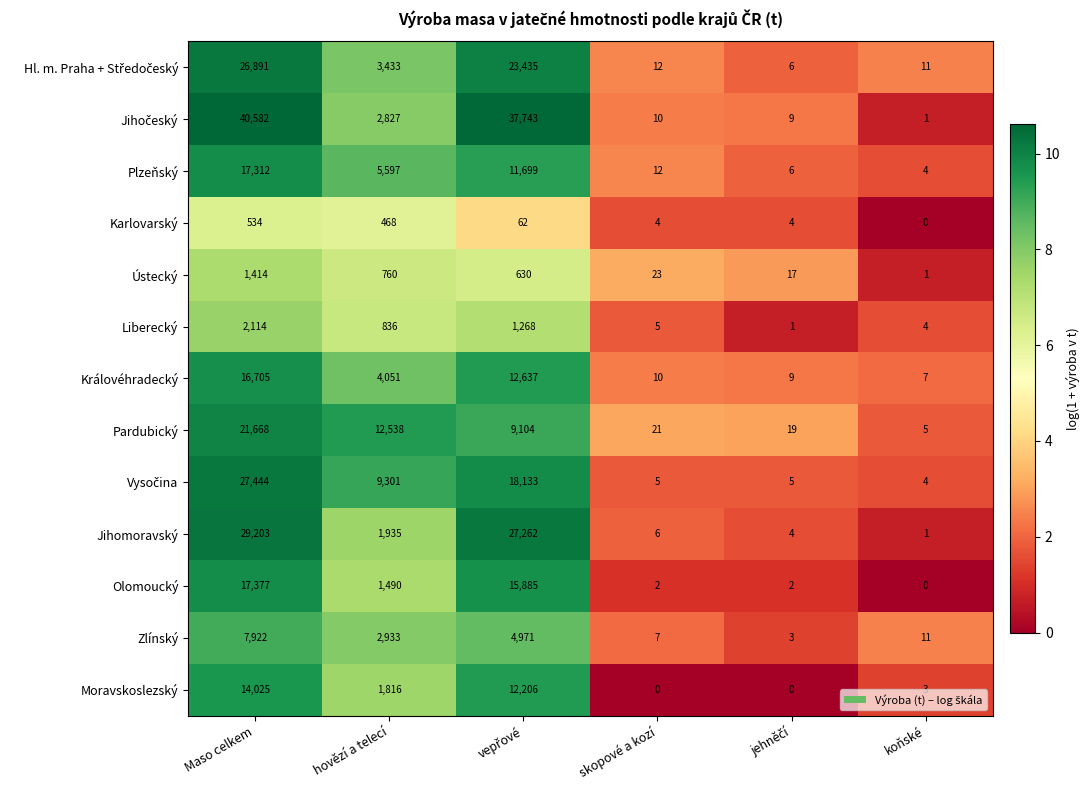

How many categories are shown in the chart?

6